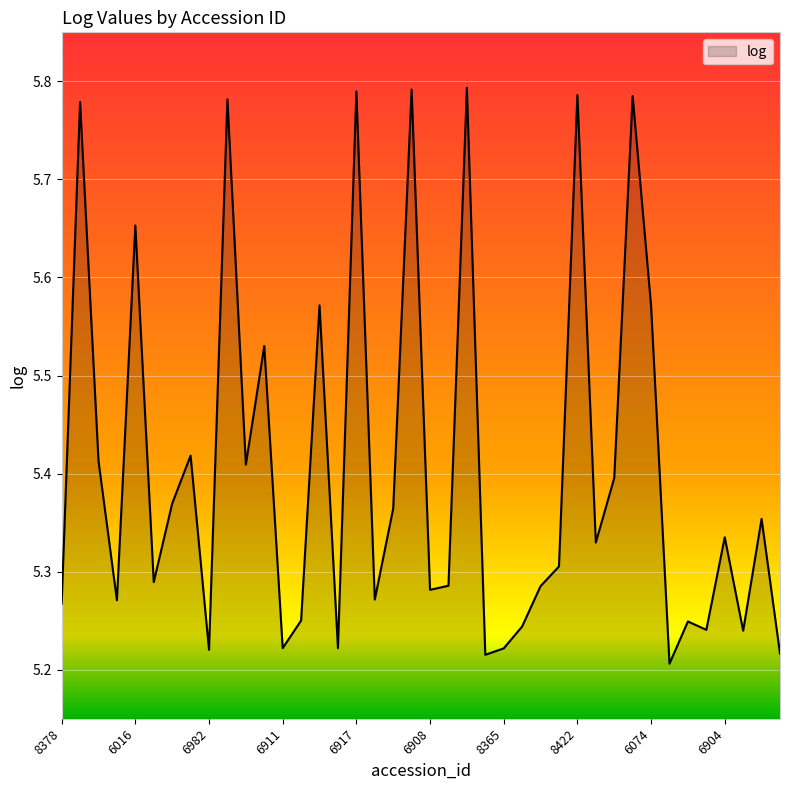

What is the difference between the maximum and minimum values?

0.6